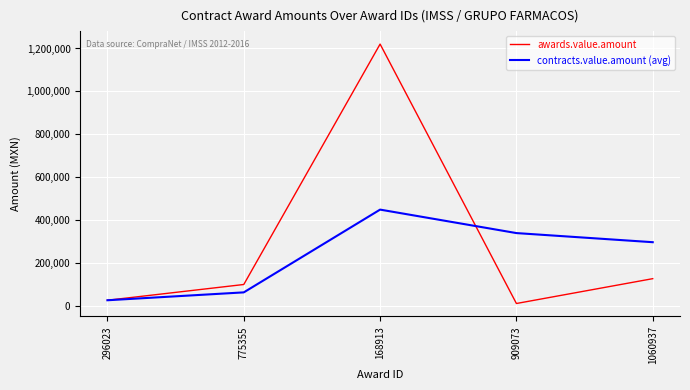

How many lines are shown in the chart?

2